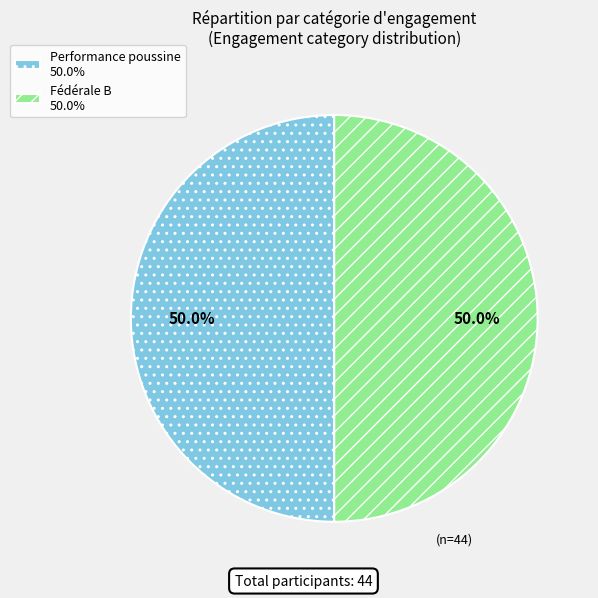

What is the ratio of the value at Fédérale B 50.0% to the value at Performance poussine 50.0%?

1.0